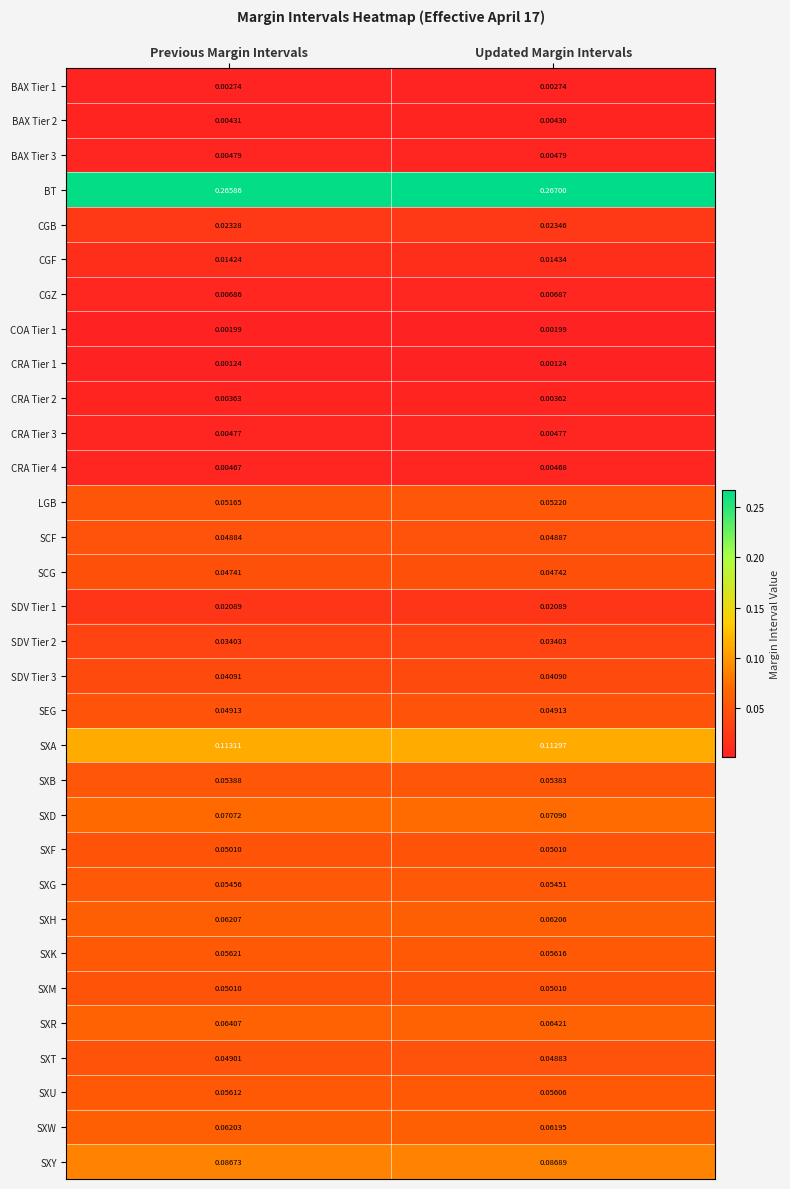

Where is SXY nearest to the value 0?

Previous Margin Intervals